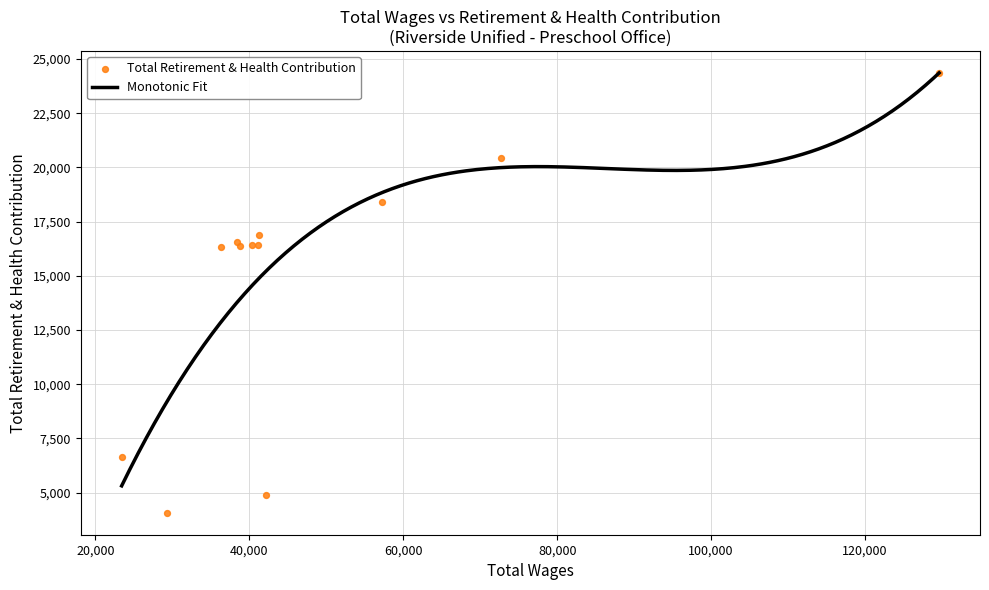

What is the change in value from 0 to 2?

-5955